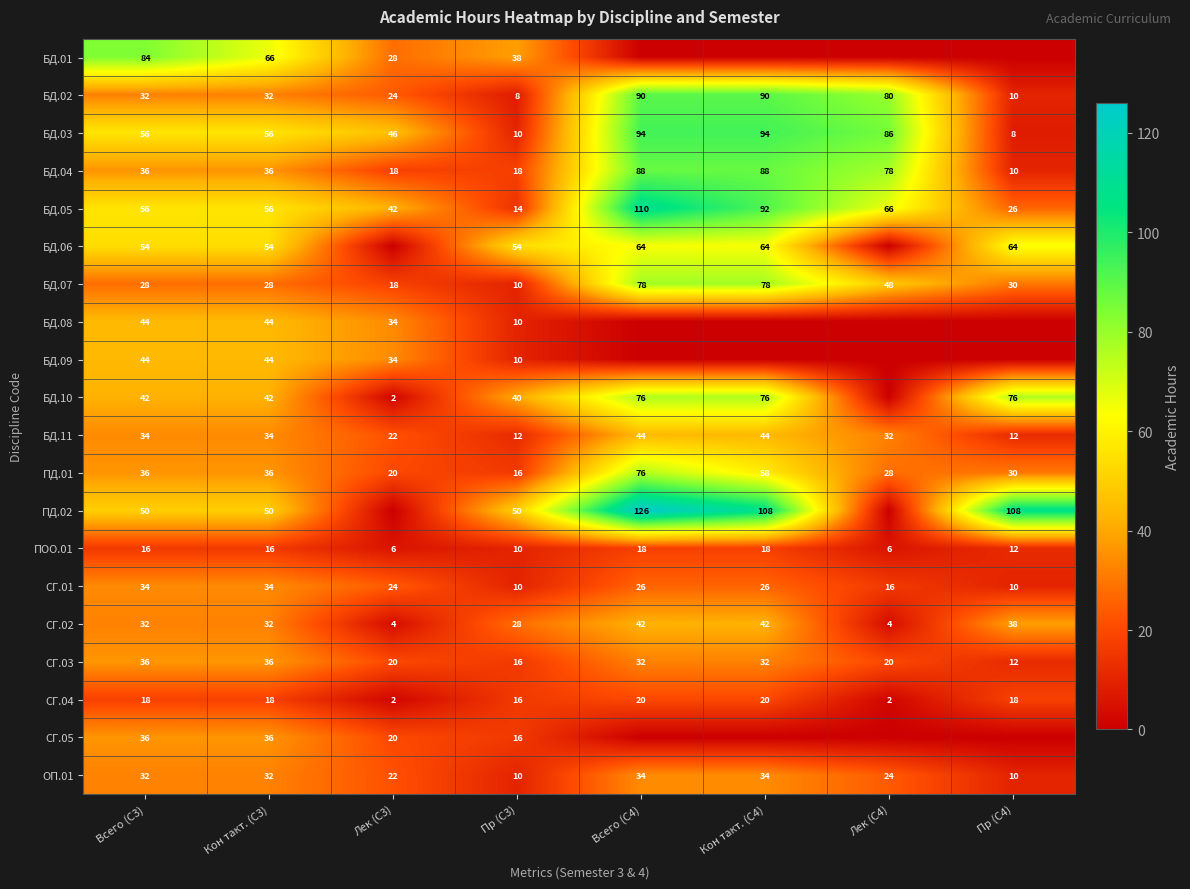

The ОП.01 series shows 32 at Лек (С4). True or false?

False